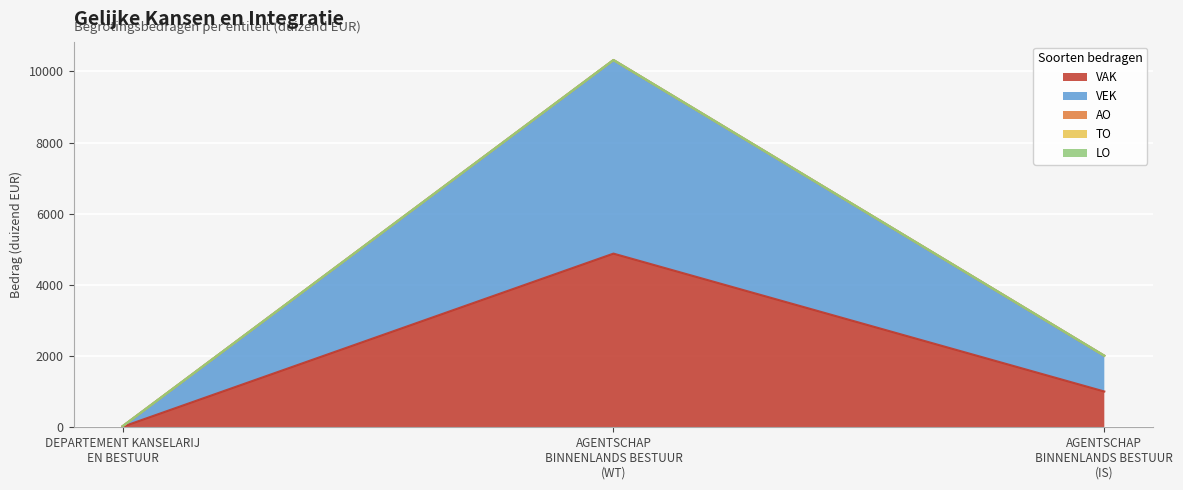

What is the total value across all series at AGENTSCHAP
BINNENLANDS BESTUUR
(IS)?

2010